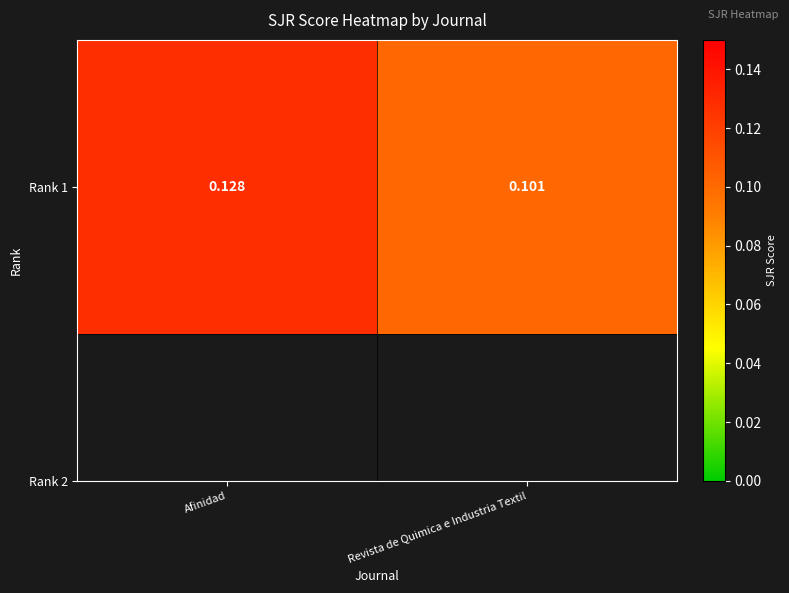

Which has a higher value, Afinidad or Revista de Quimica e Industria Textil?

Afinidad